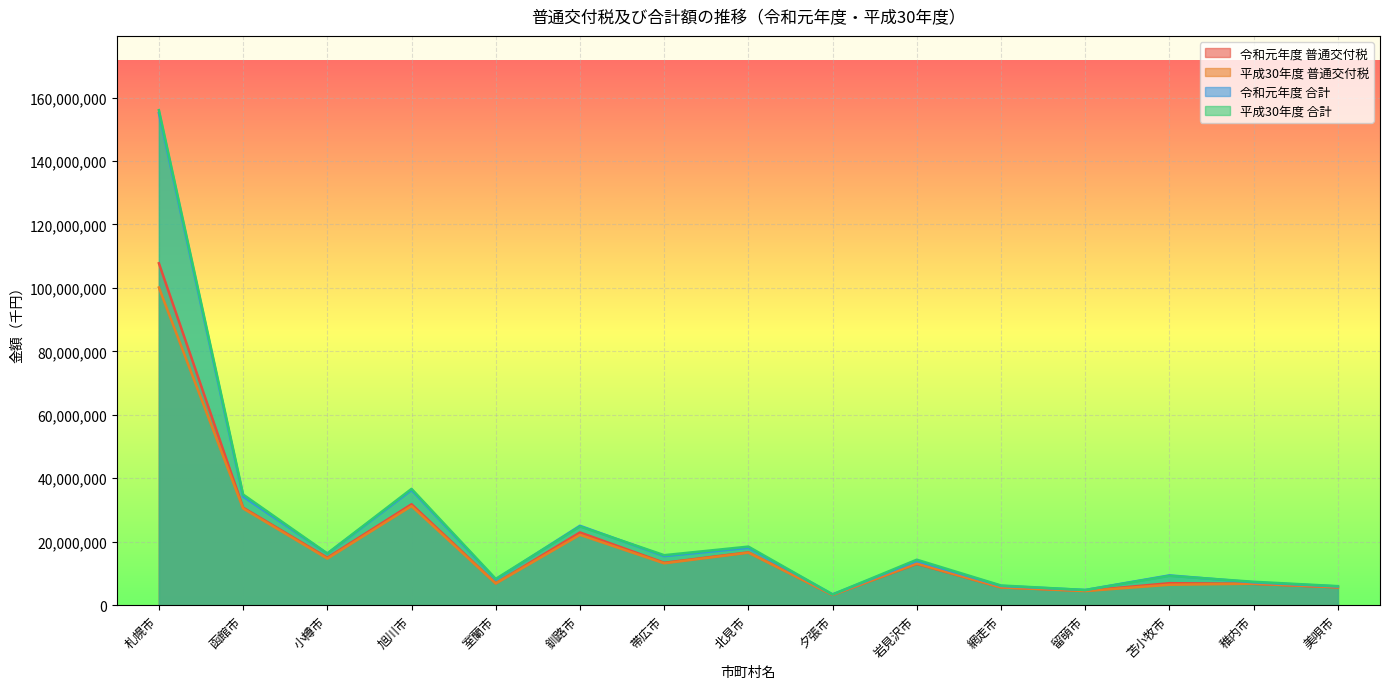

List the labels in order of 令和元年度 合計 value, smallest first.

夕張市, 留萌市, 美唄市, 網走市, 稚内市, 室蘭市, 苫小牧市, 岩見沢市, 帯広市, 小樽市, 北見市, 釧路市, 函館市, 旭川市, 札幌市